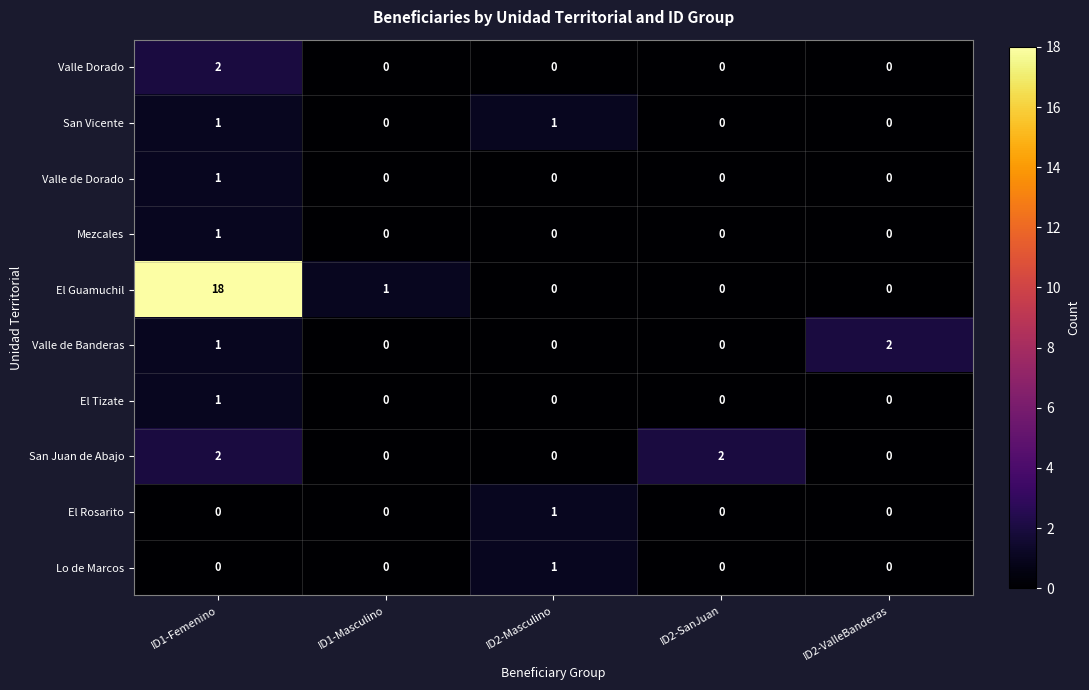

The Valle Dorado series shows -1 at ID2-SanJuan. True or false?

False